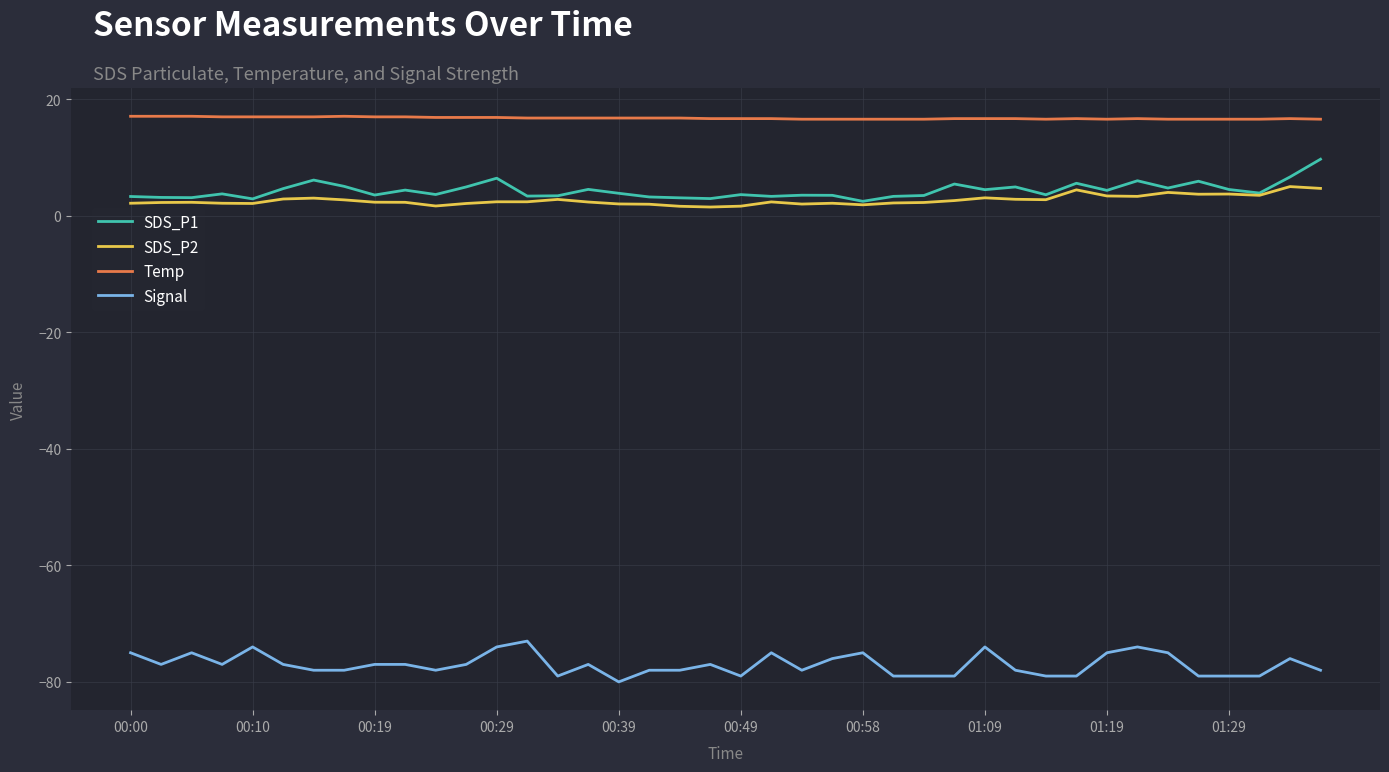

True or false: Signal and SDS_P1 intersect in this chart.

False